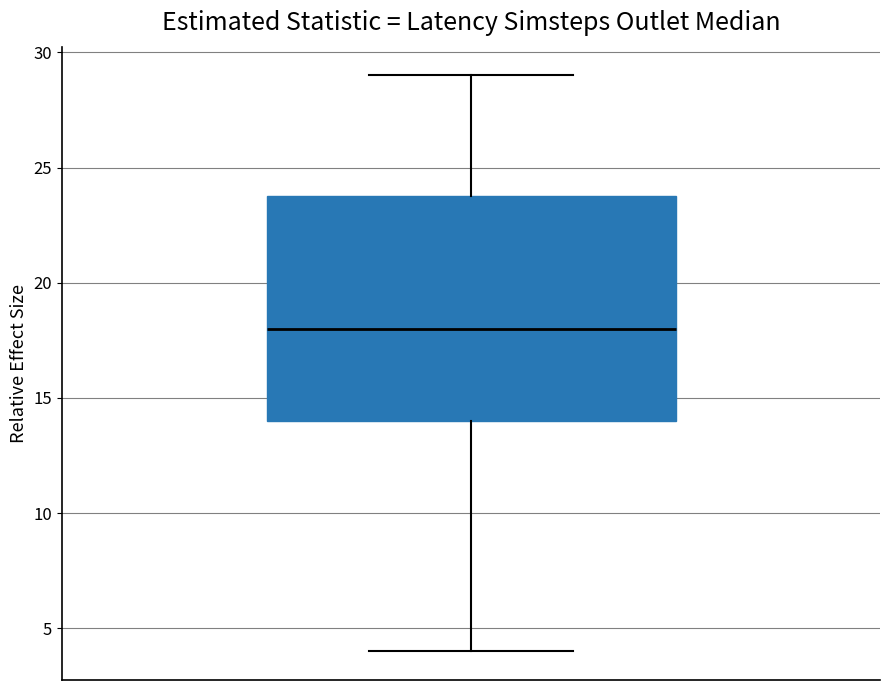

Read this box plot against the y-axis: the position of the median line, the range covered by the box, and the ends of both whiskers. The values are not printed on the chart, so give them approximately, as read against the axis.

median 18, box 14 to 24, whiskers 4 to 29